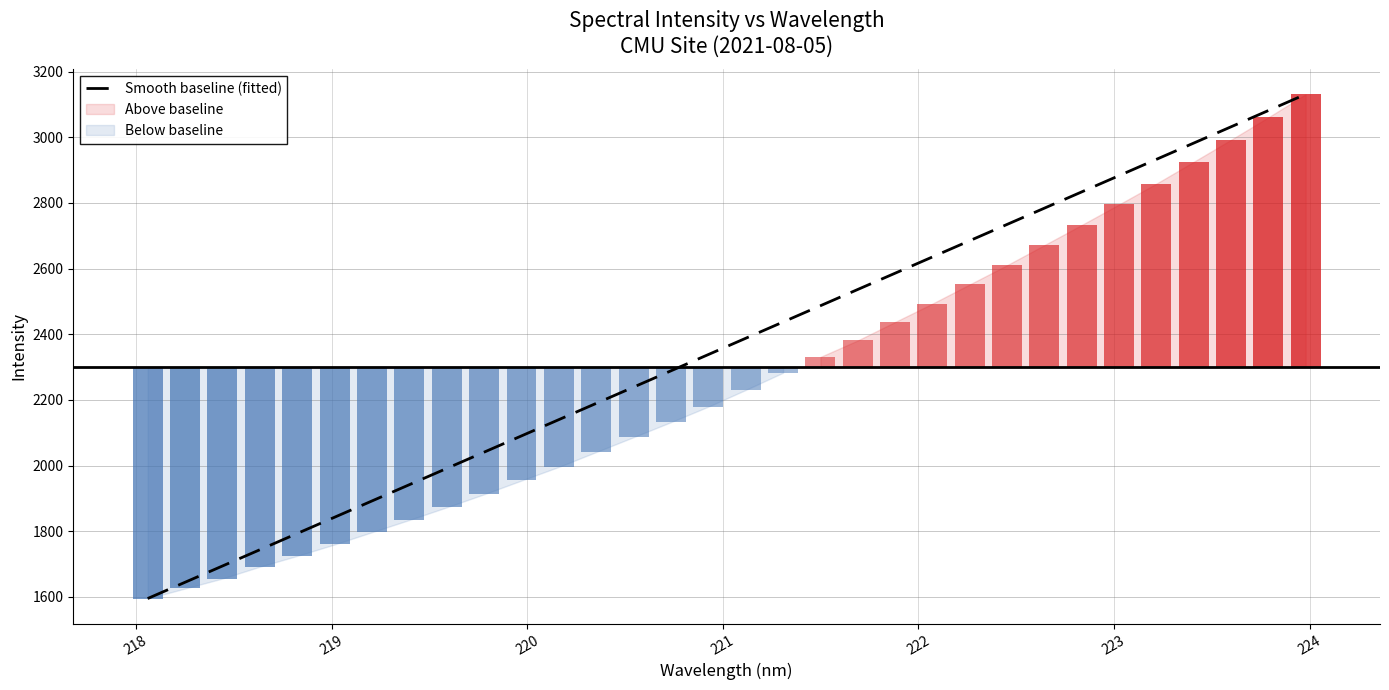

The value at 23 is 1366.4. True or false?

False